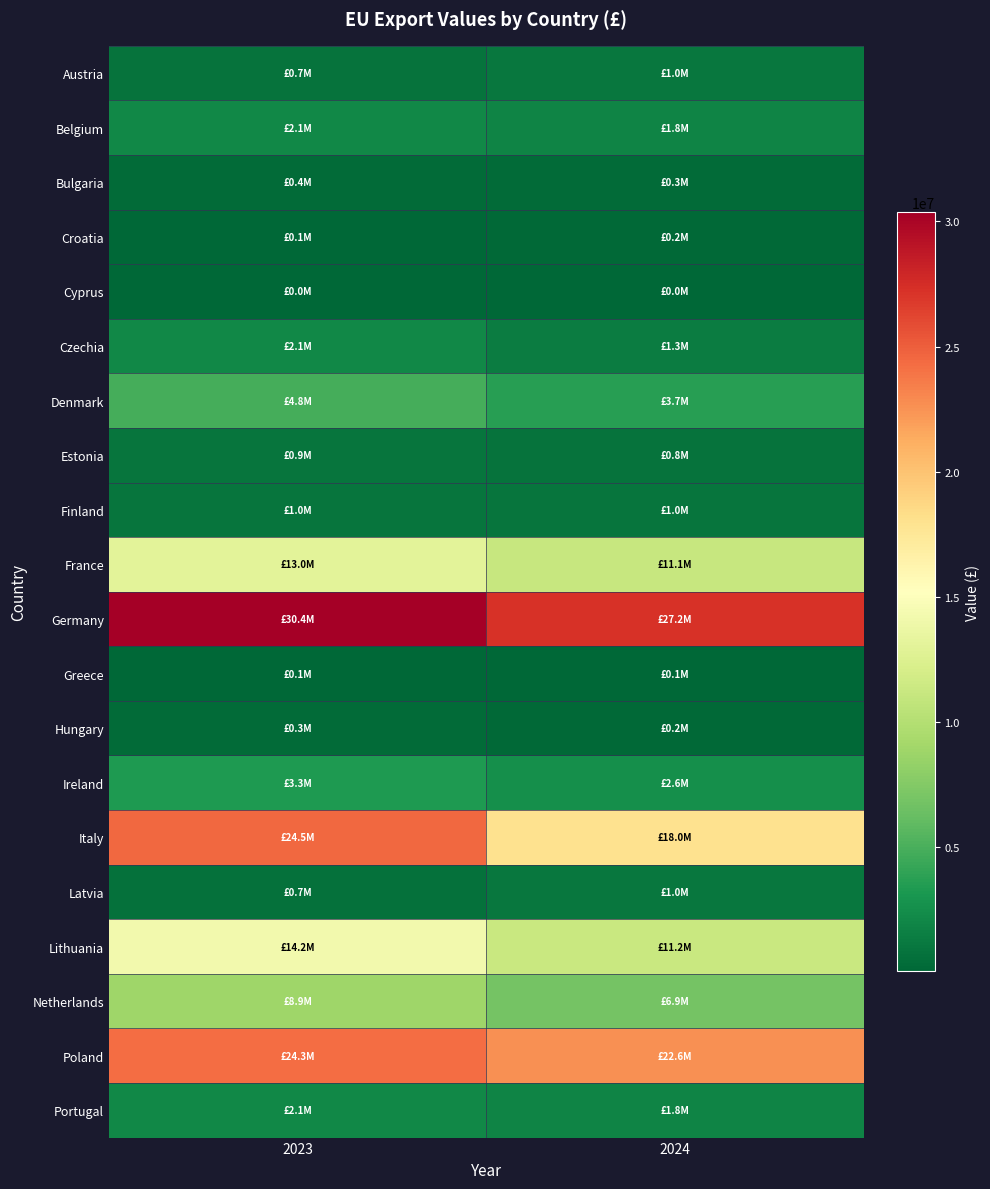

How many distinct data groups are displayed?

20